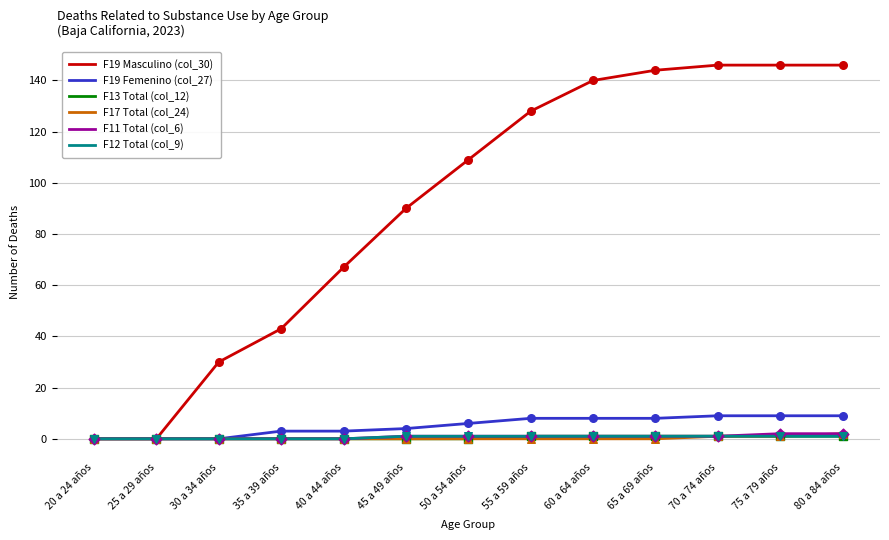

What is the total value across all series at 60 a 64 años?

151